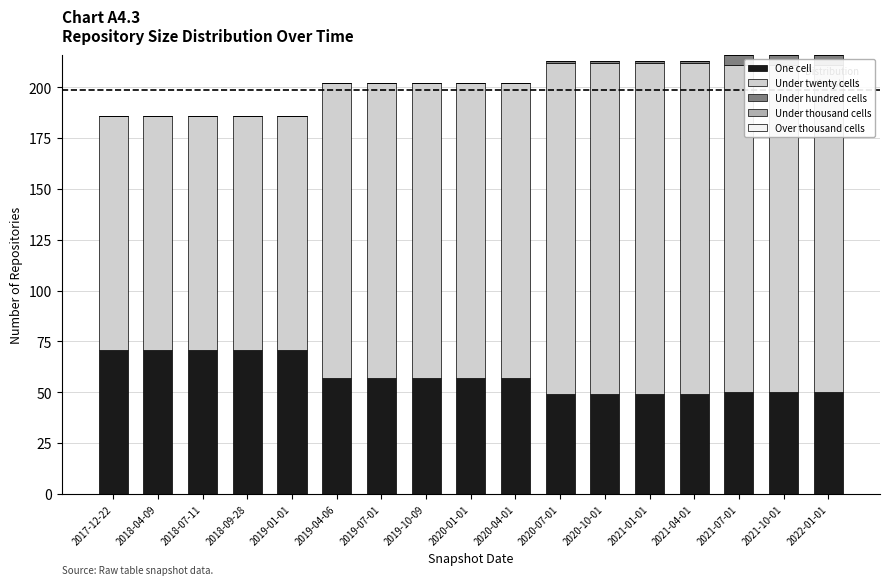

What is the highest value of the One cell series?

71